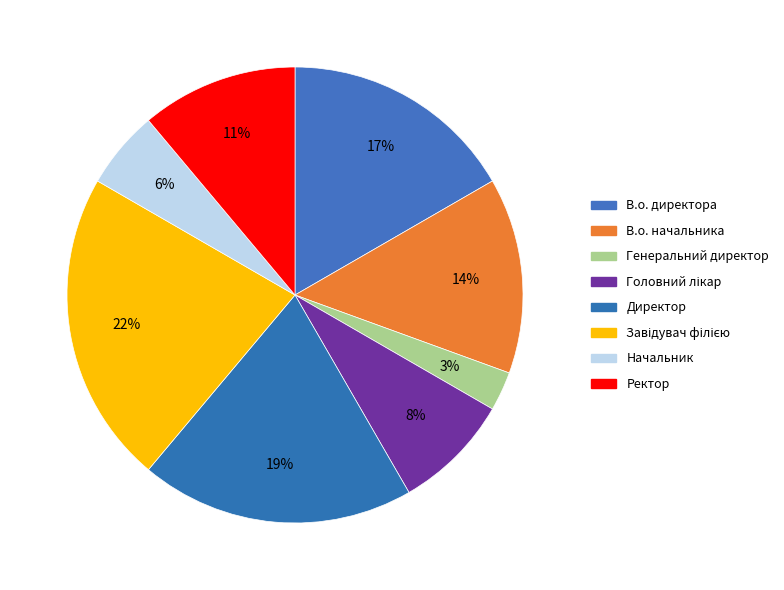

What percentage is NOT represented by В.о. директора?

83.3%